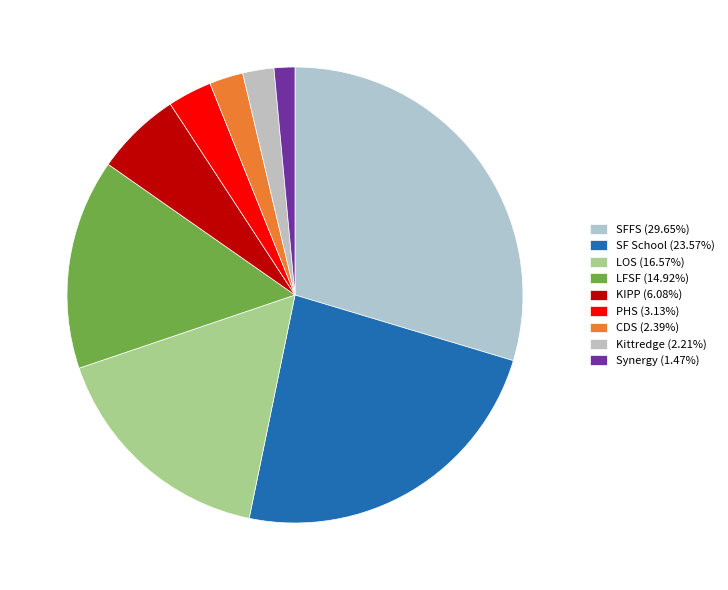

How many slices are in this pie chart?

9